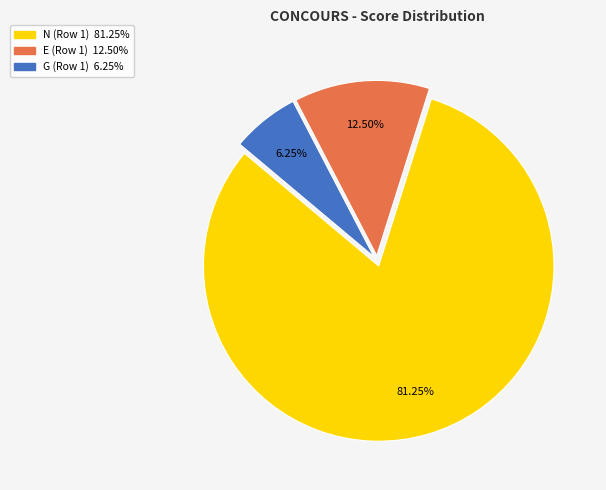

Which slice is the smallest?

G (Row 1)